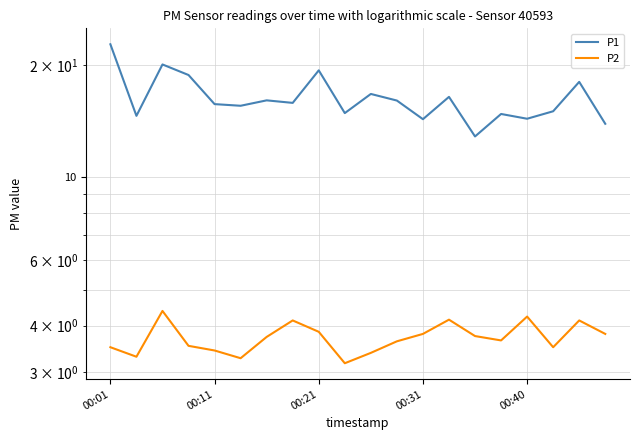

What is the difference between the highest and lowest values at 00:31?

10.5